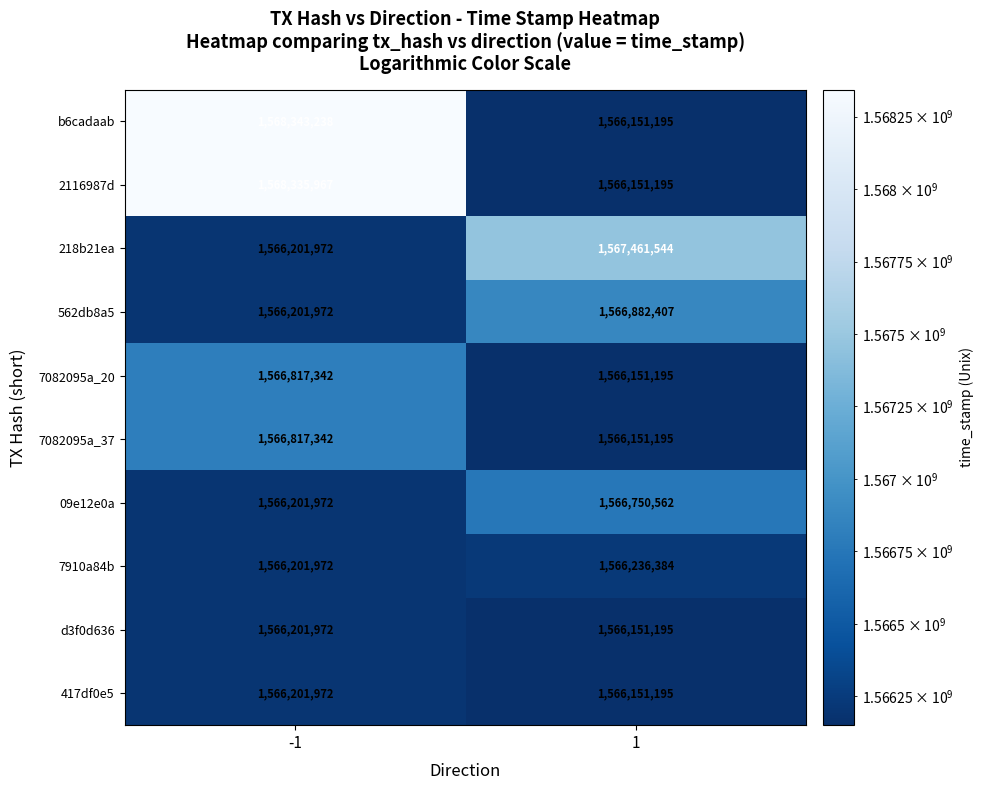

What is the difference between the d3f0d636 values at -1 and 1?

50777